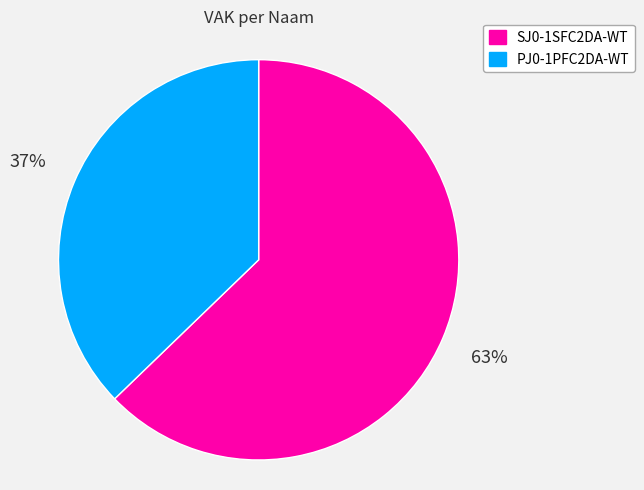

Count the number of slices in the pie.

2